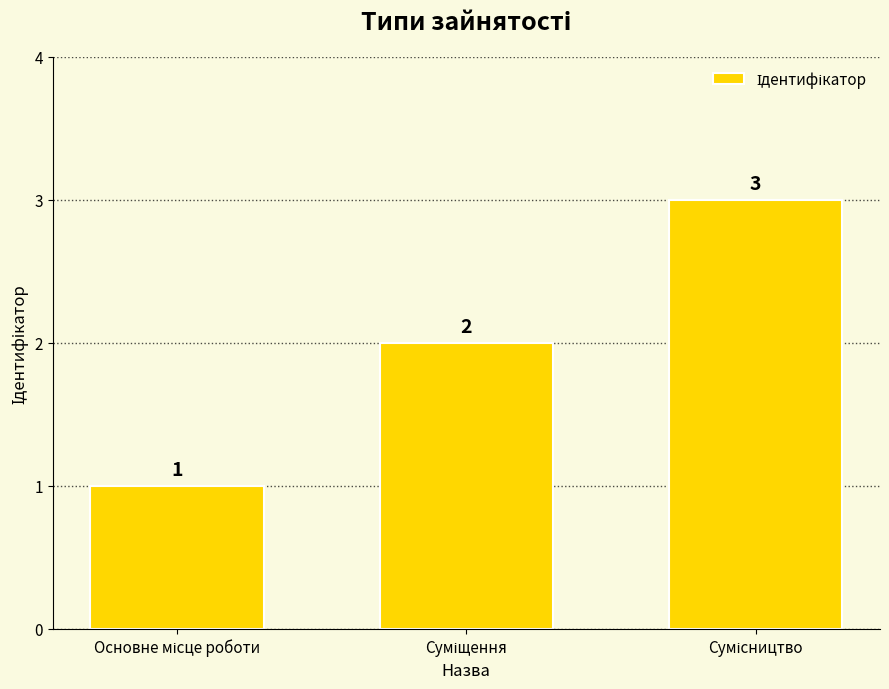

Reading left to right, transcribe all the data shown in this chart.

1	2	3